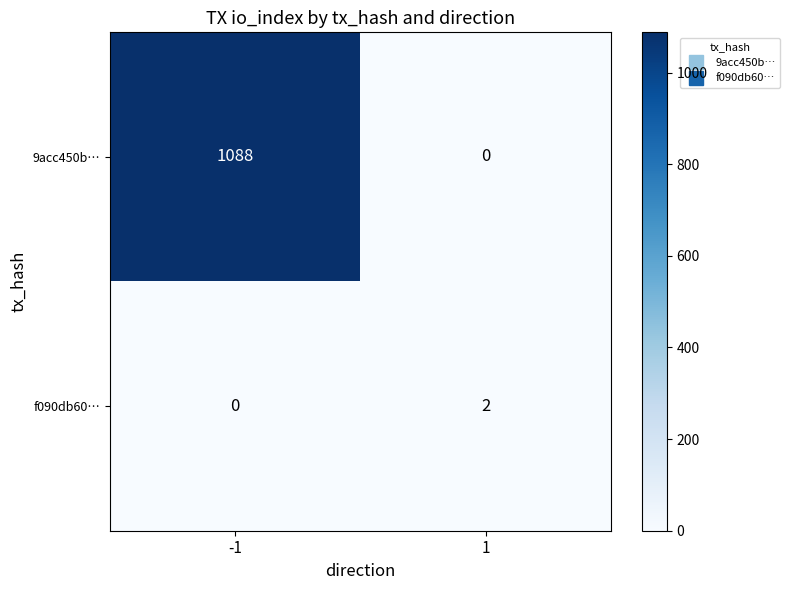

What is the difference between the 9acc450b… values at -1 and 1?

1088